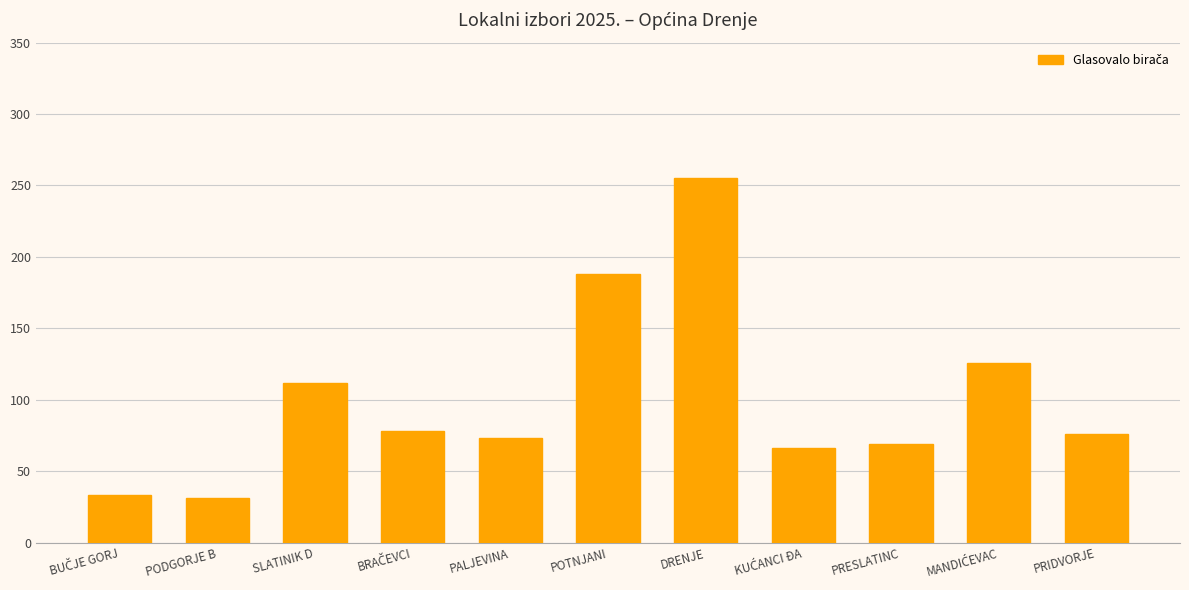

What is the label of the 11th bar from the left?

PRIDVORJE